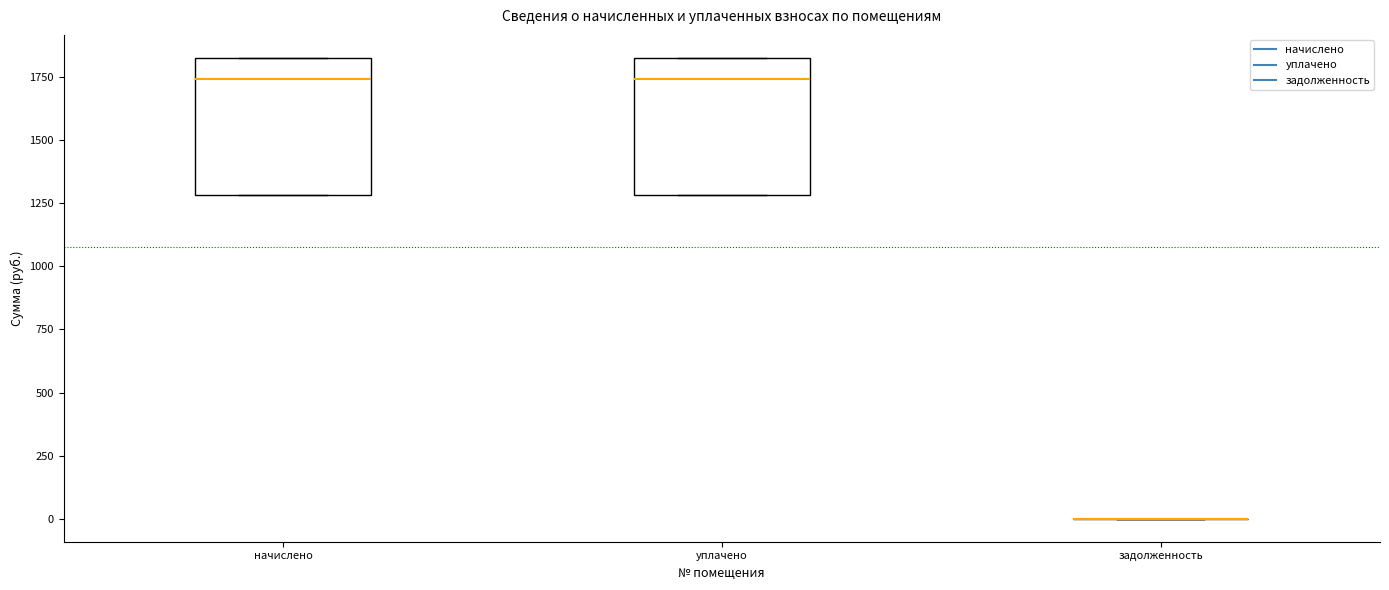

Where does the median line of the box for начислено sit on the y-axis? The values are not printed on the chart, so give them approximately, as read against the axis.

1750